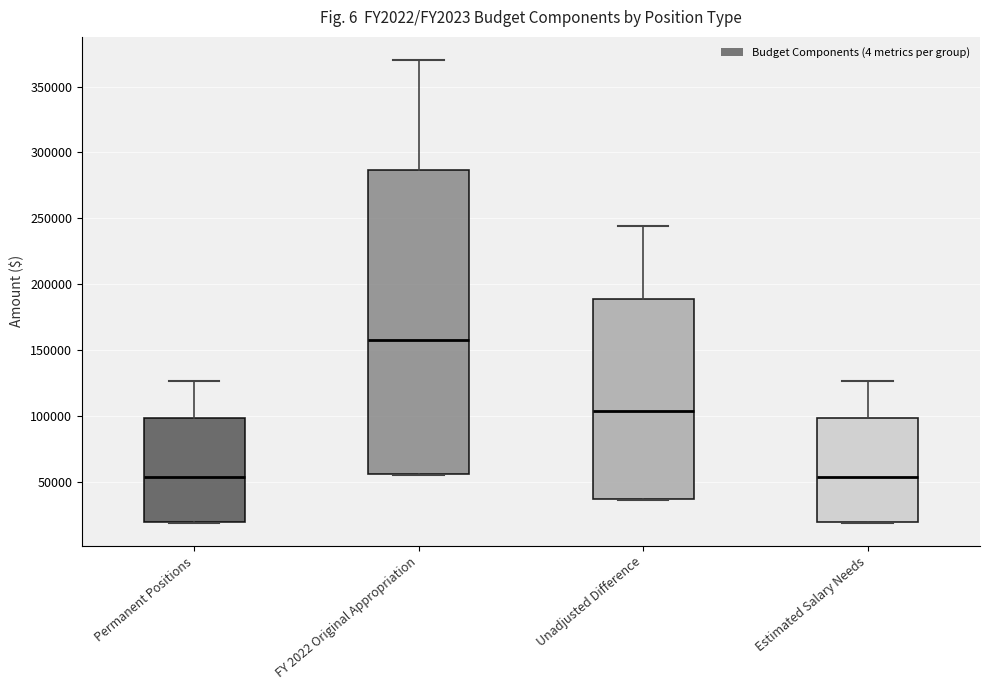

Which box is the tallest, from its lower edge to its upper edge?

FY 2022 Original Appropriation